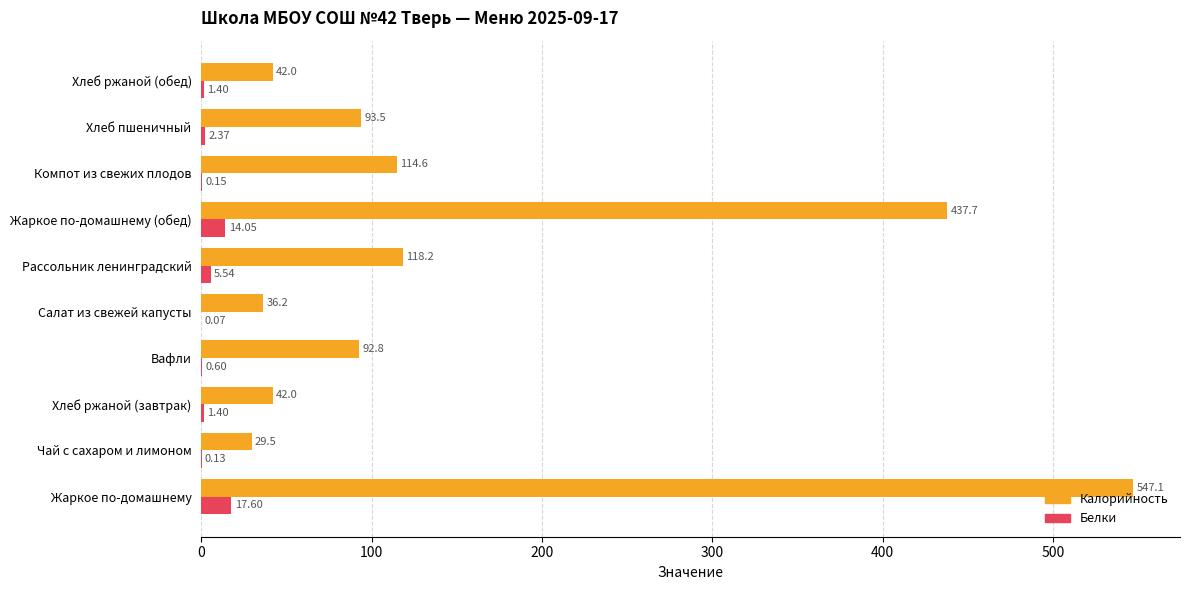

Is the value of Калорийность at Компот из свежих плодов greater than the value of Белки at Вафли?

Yes